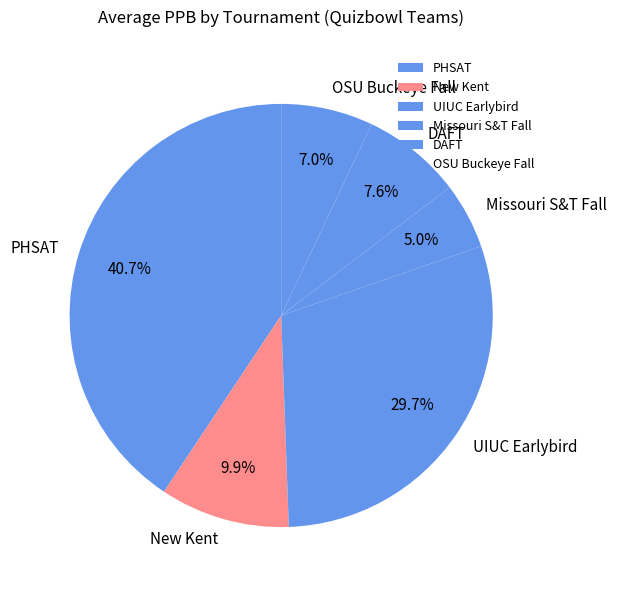

True or false: UIUC Earlybird accounts for 2% of the total.

False